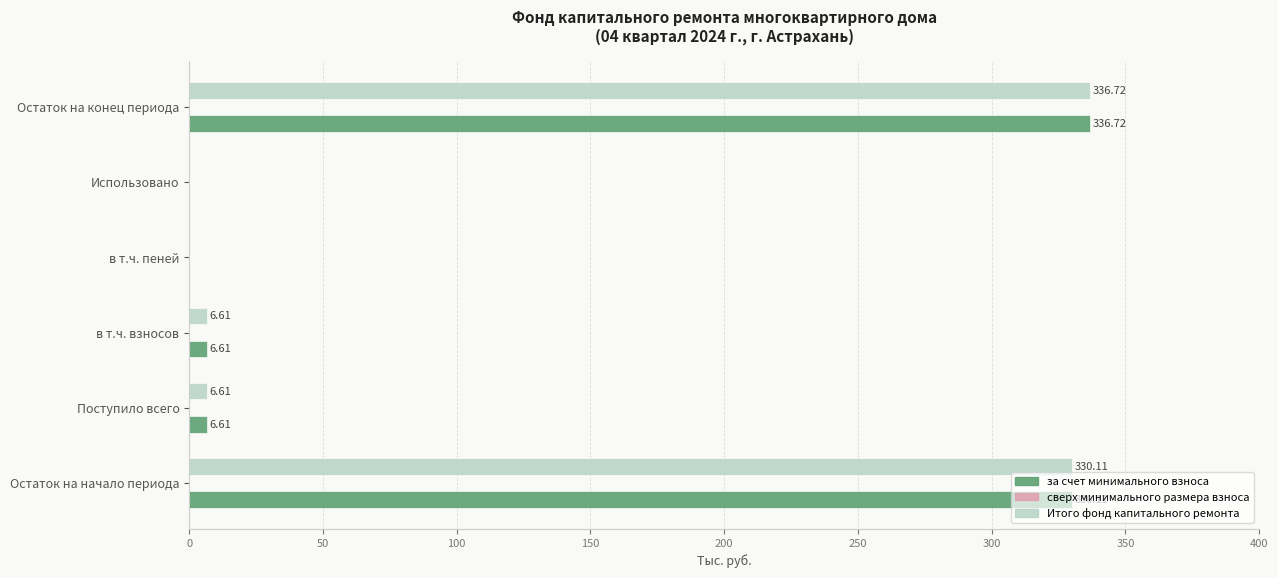

What is the total value across all series at Остаток на конец периода?

673.4